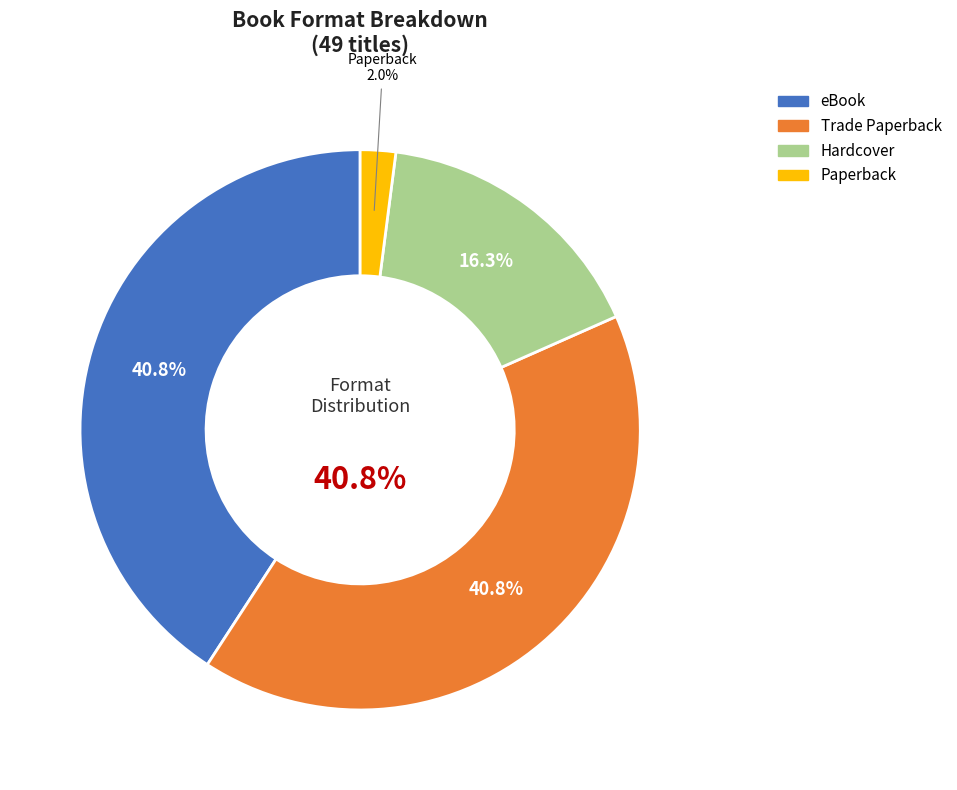

Is there any slice that represents more than half of the pie?

No